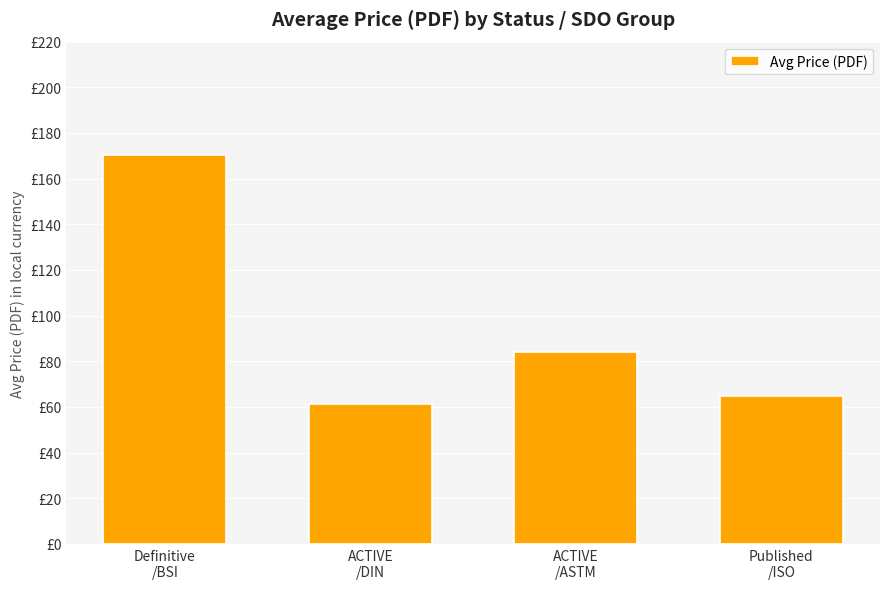

Does the chart contain any negative values?

No